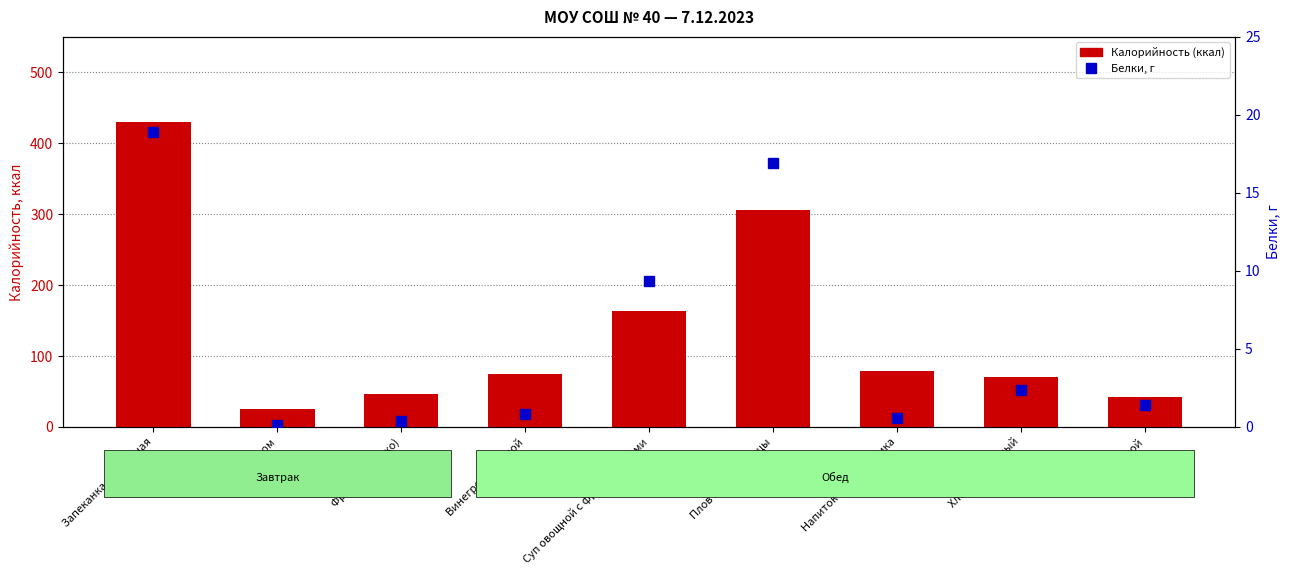

Which label corresponds to the smallest value in the chart?

Чай с сахаром